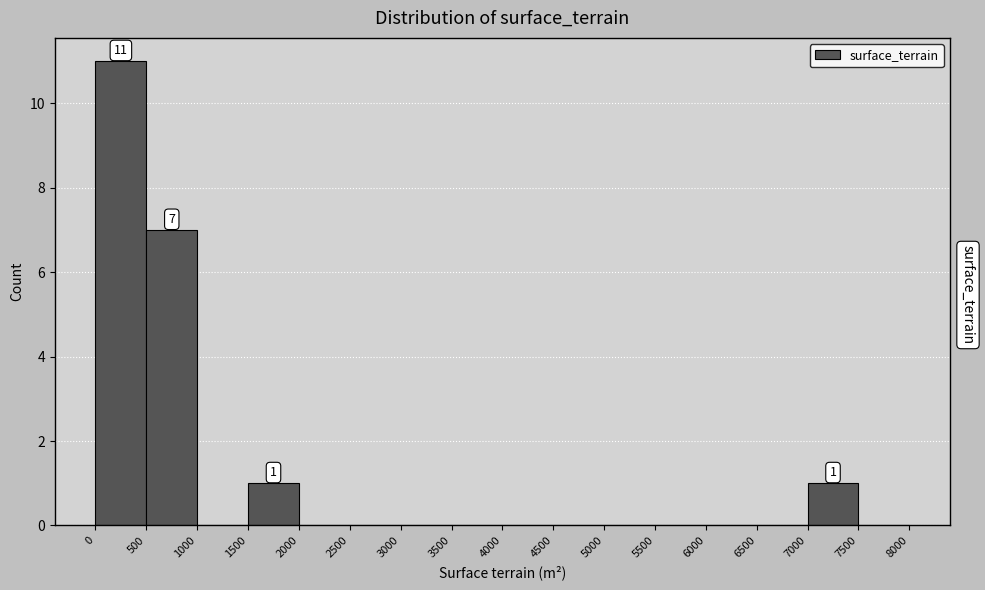

Over which range of the x-axis is the bar tallest?

0 to 500